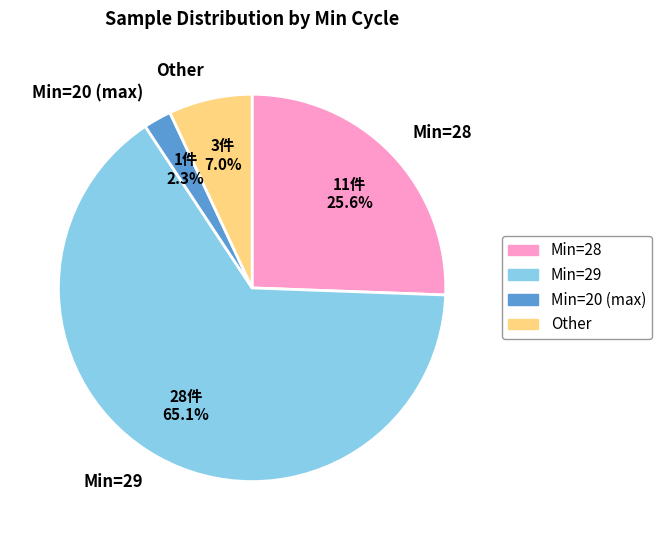

Which slice is the largest?

Min=29